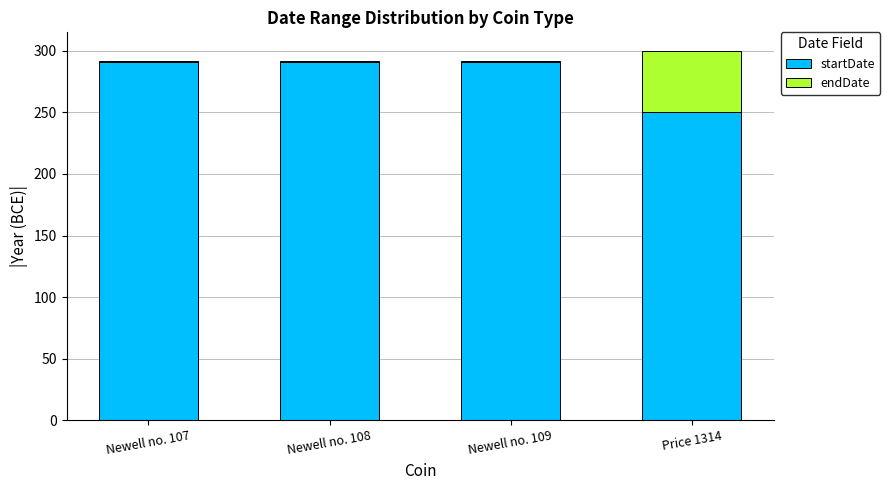

What is the lowest value of the startDate series?

250